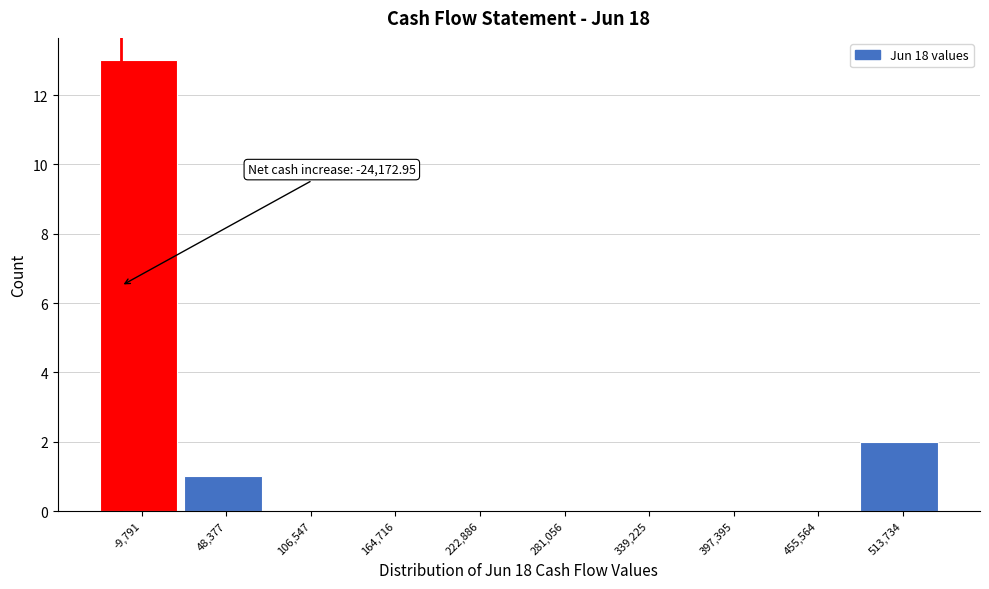

Over which range of the x-axis is the bar tallest?

-40000 to 20000